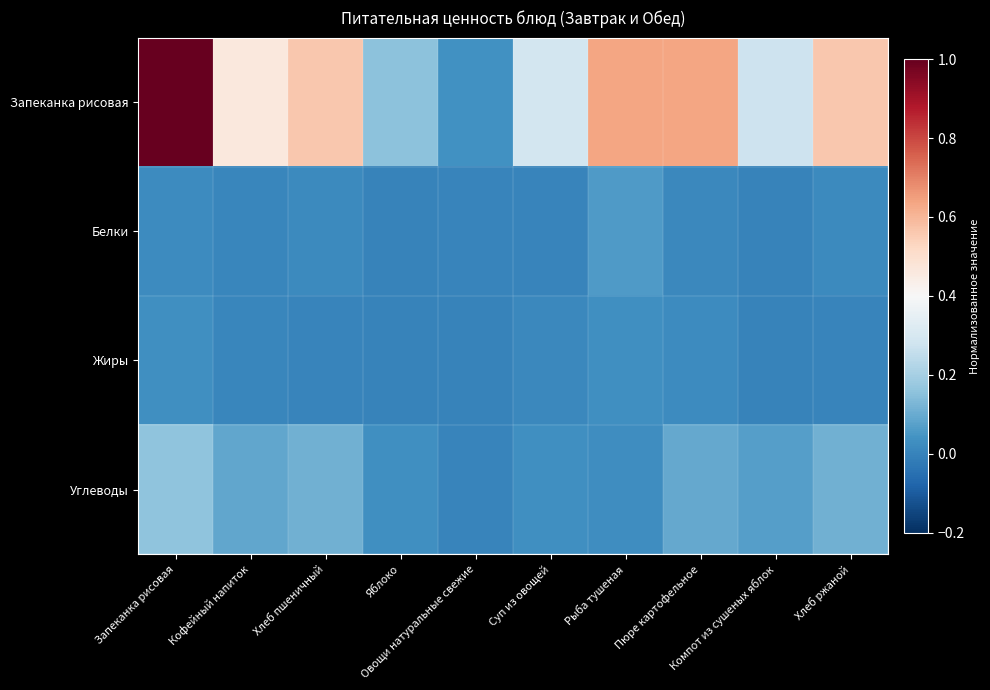

How many categories are shown in the chart?

10